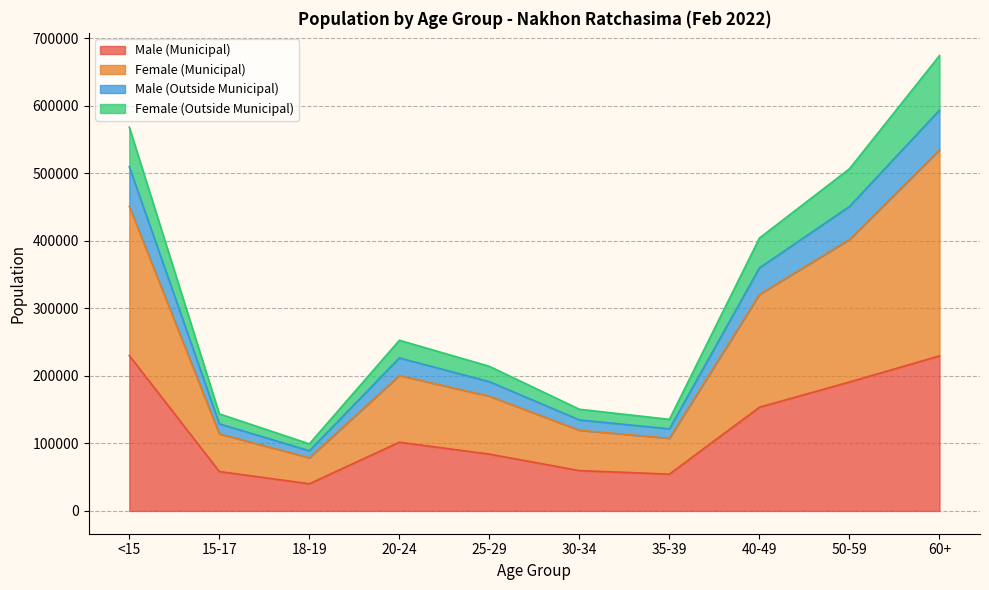

At which category is the sum across all series the highest?

60+